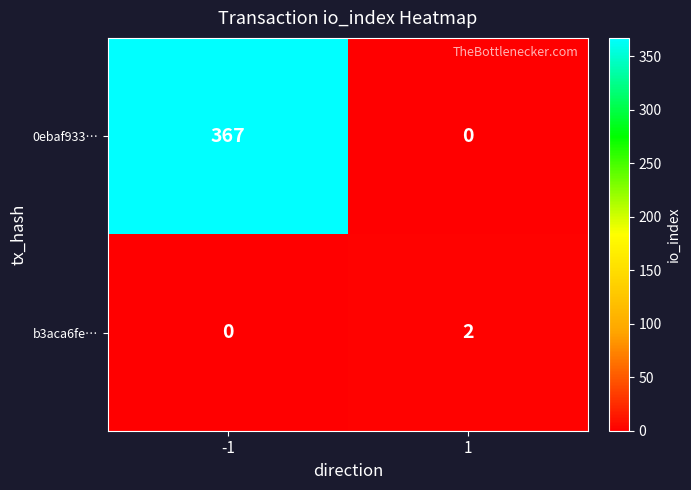

Reading left to right, list all the values displayed in this chart.

0ebaf933…: 367	0
b3aca6fe…: 0	2